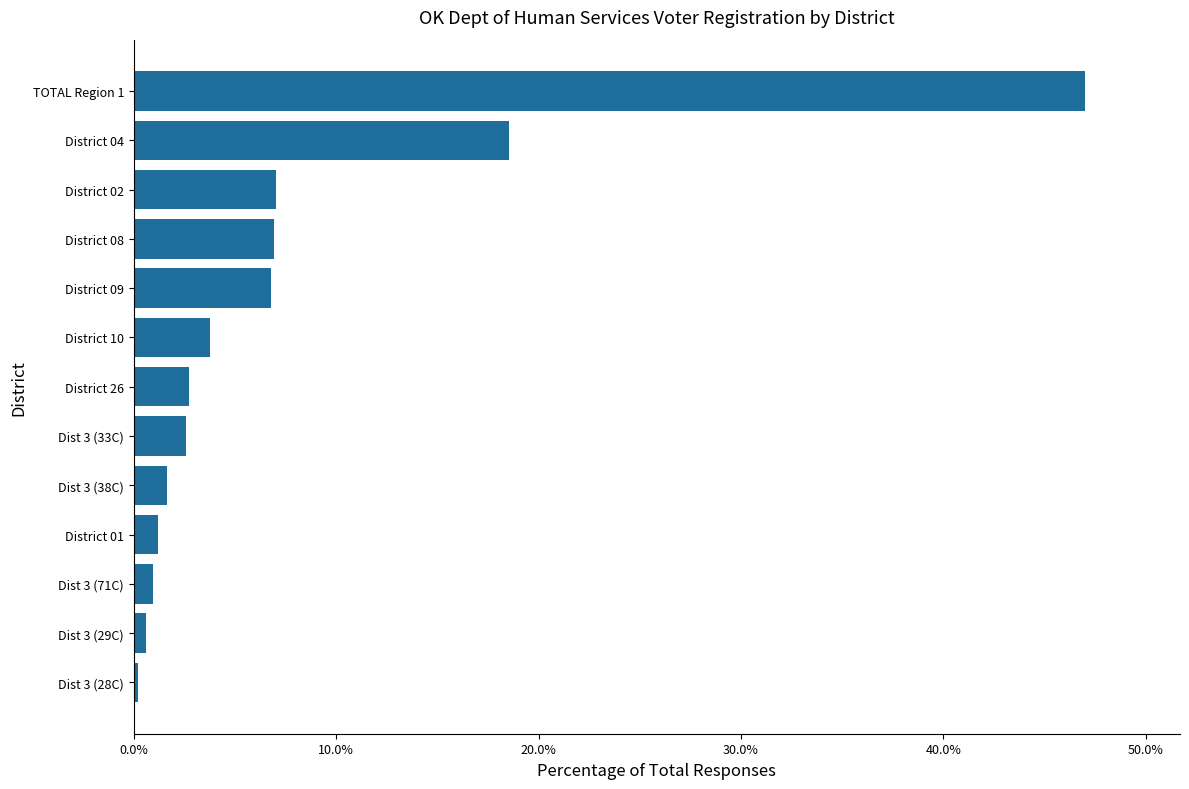

The chart shows a value of 1.0 at Dist 3 (71C). True or false?

True